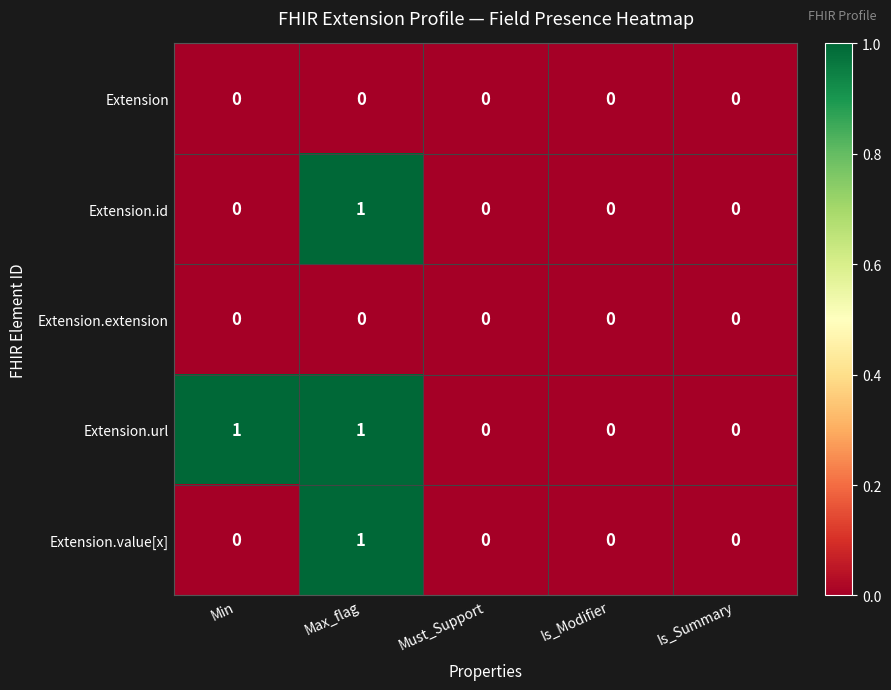

Reading left to right, transcribe all the data shown in this chart.

Extension: Min=0	Max_flag=0	Must_Support=0	Is_Modifier=0	Is_Summary=0
Extension.id: Min=0	Max_flag=1	Must_Support=0	Is_Modifier=0	Is_Summary=0
Extension.extension: Min=0	Max_flag=0	Must_Support=0	Is_Modifier=0	Is_Summary=0
Extension.url: Min=1	Max_flag=1	Must_Support=0	Is_Modifier=0	Is_Summary=0
Extension.value[x]: Min=0	Max_flag=1	Must_Support=0	Is_Modifier=0	Is_Summary=0